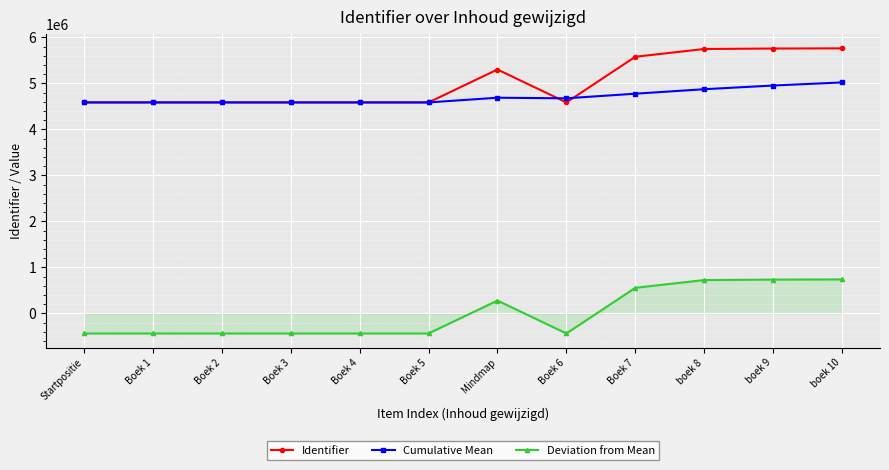

What is the label of the 4th point from the right?

Boek 7